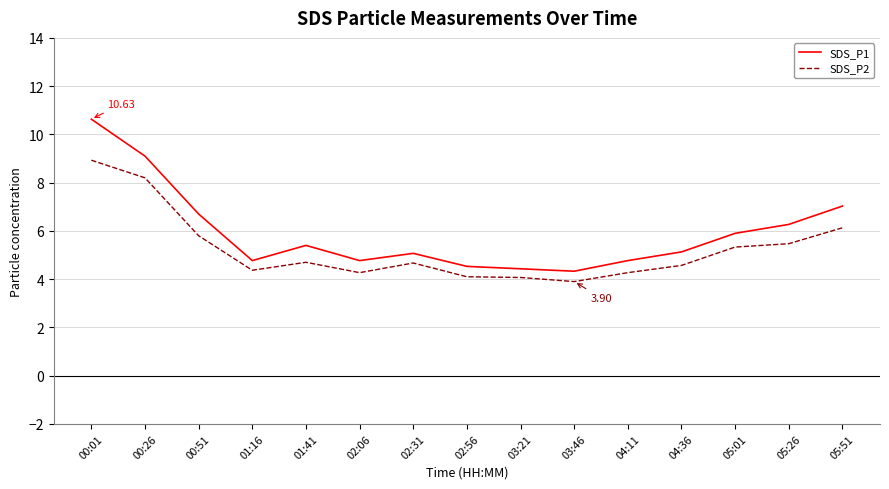

What position from the left is 04:36?

12